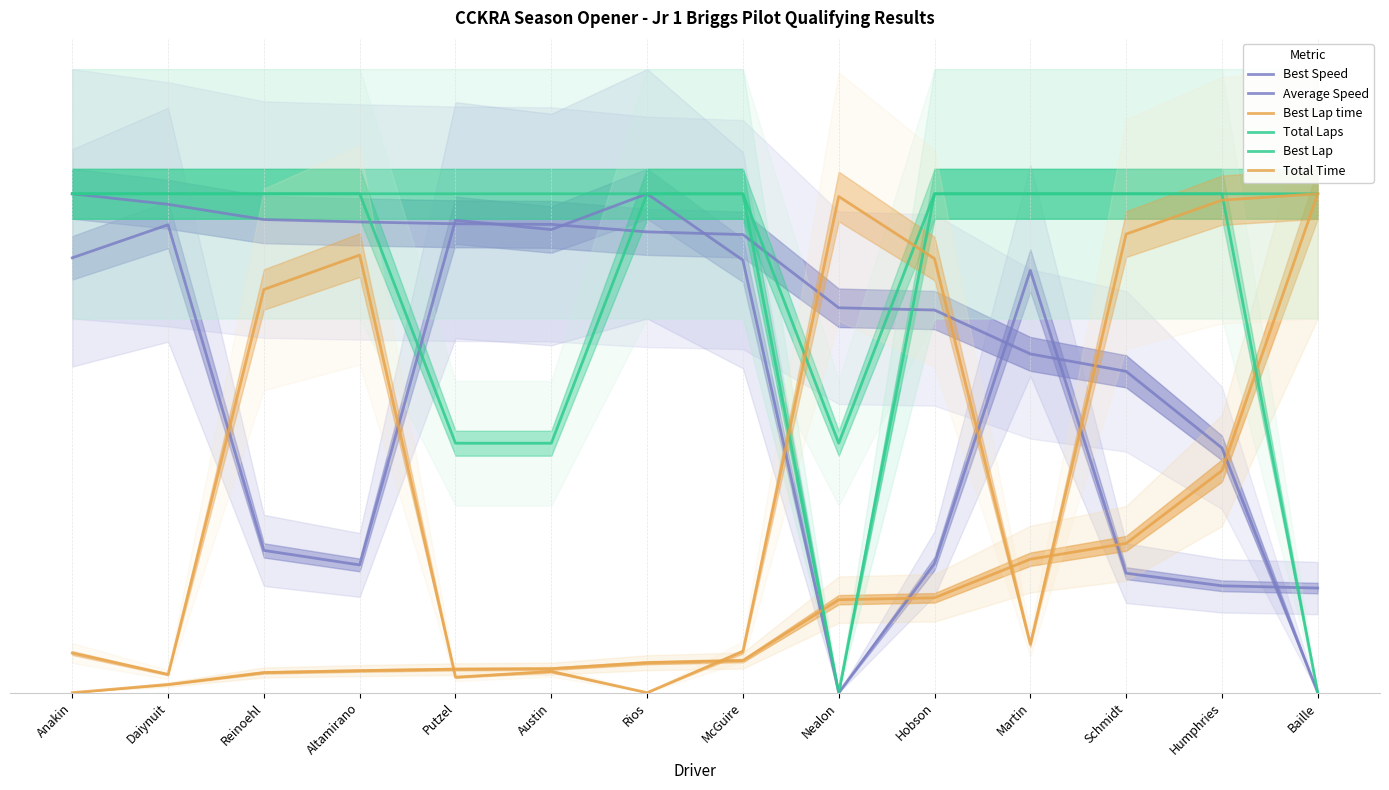

Reading left to right, extract all data points from this chart.

Best Speed: Anakin=40.0	Daiynuit=39.2	Reinoehl=37.9	Altamirano=37.7	Putzel=37.6	Austin=37.5	Rios=36.9	McGuire=36.7	Nealon=30.9	Hobson=30.7	Martin=27.2	Schmidt=25.8	Humphries=19.6	Baille=0.0
Average Speed: Anakin=34.9	Daiynuit=37.5	Reinoehl=11.4	Altamirano=10.2	Putzel=37.9	Austin=37.1	Rios=40.0	McGuire=34.7	Nealon=0.0	Hobson=10.4	Martin=33.9	Schmidt=9.6	Humphries=8.6	Baille=8.4
Best Lap time: Anakin=0.0	Daiynuit=0.7	Reinoehl=1.6	Altamirano=1.8	Putzel=1.9	Austin=1.9	Rios=2.4	McGuire=2.6	Nealon=7.5	Hobson=7.6	Martin=10.7	Schmidt=12.0	Humphries=17.8	Baille=40.0
Total Laps: Anakin=40.0	Daiynuit=40.0	Reinoehl=40.0	Altamirano=40.0	Putzel=40.0	Austin=40.0	Rios=40.0	McGuire=40.0	Nealon=0.0	Hobson=40.0	Martin=40.0	Schmidt=40.0	Humphries=40.0	Baille=40.0
Best Lap: Anakin=40.0	Daiynuit=40.0	Reinoehl=40.0	Altamirano=40.0	Putzel=20.0	Austin=20.0	Rios=40.0	McGuire=40.0	Nealon=20.0	Hobson=40.0	Martin=40.0	Schmidt=40.0	Humphries=40.0	Baille=0.0
Total Time: Anakin=3.2	Daiynuit=1.5	Reinoehl=32.3	Altamirano=35.1	Putzel=1.2	Austin=1.7	Rios=0.0	McGuire=3.3	Nealon=39.8	Hobson=34.8	Martin=3.9	Schmidt=36.8	Humphries=39.5	Baille=40.0